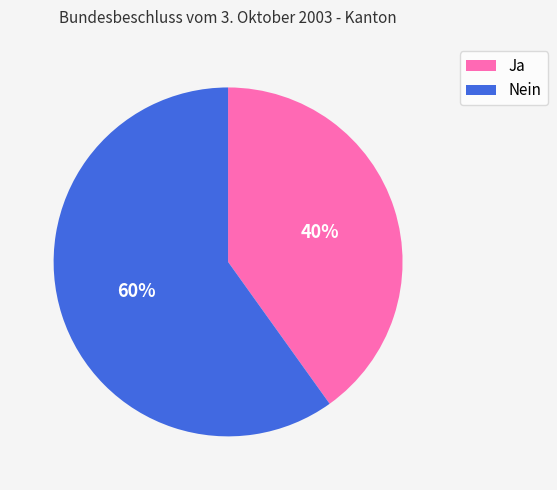

What percentage is the Nein slice, to the nearest percent?

60%